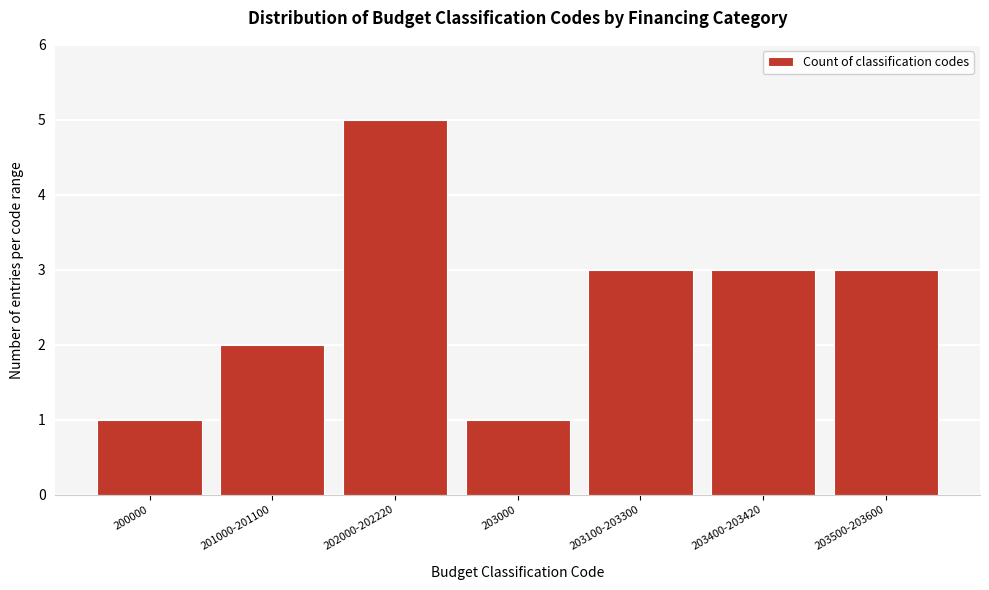

Reading right to left, transcribe all the data shown in this chart.

3	3	3	1	5	2	1